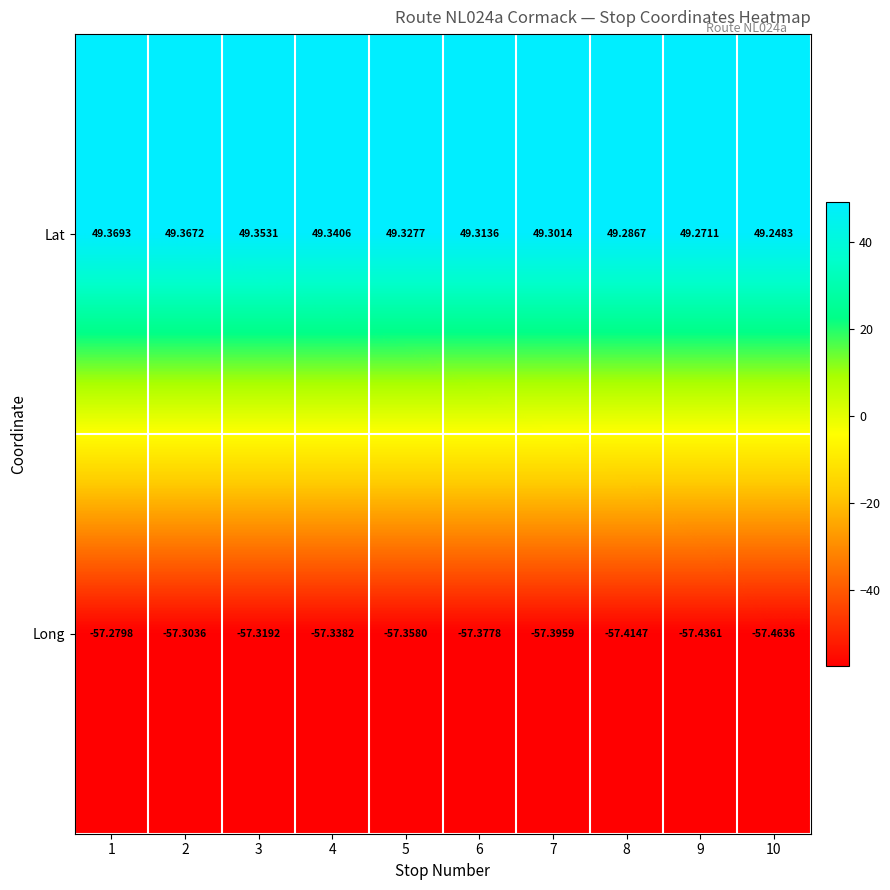

Count the number of categories in the chart.

10